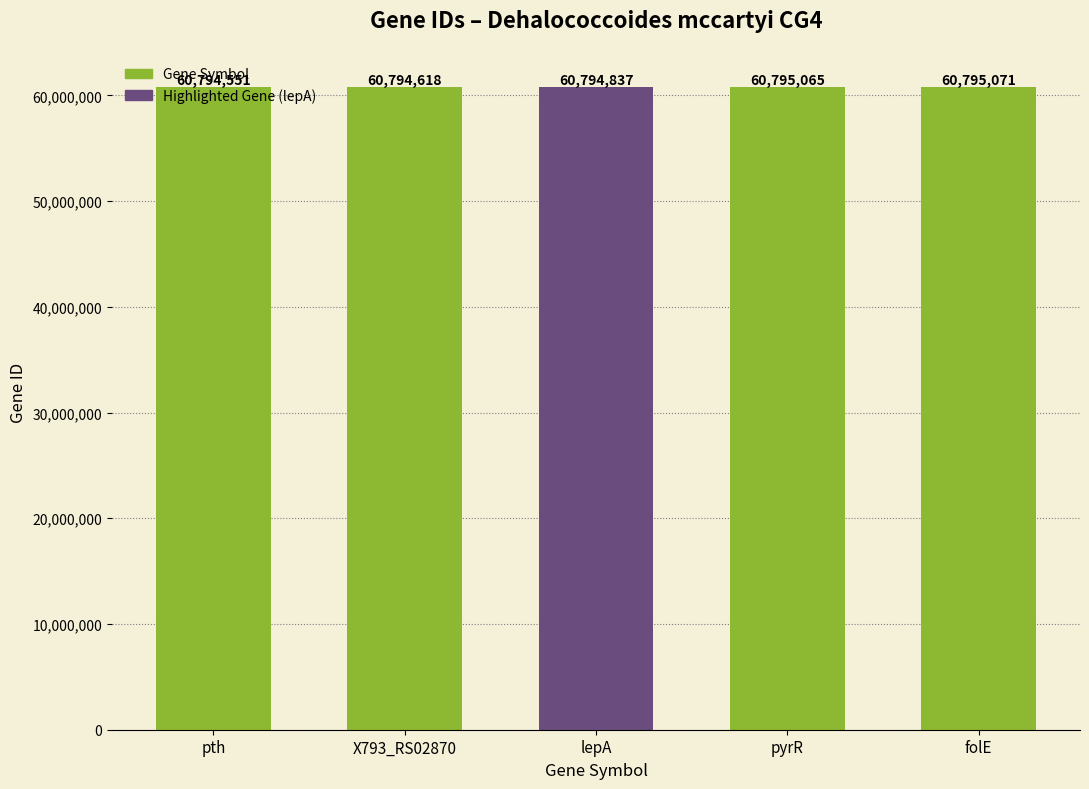

Is it true that the value at folE is 99148838?

False